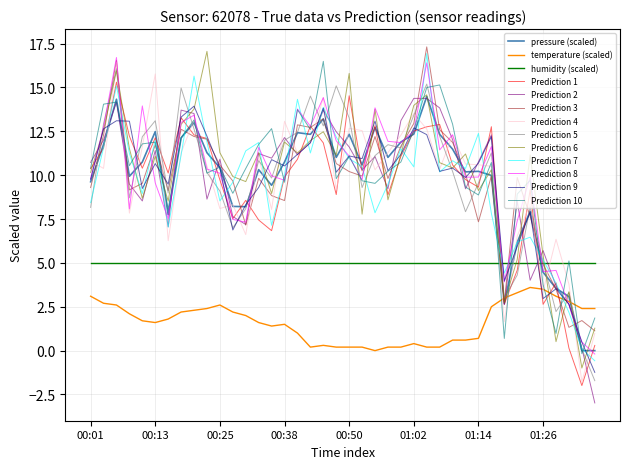

How many times do humidity (scaled) and pressure (scaled) cross each other?

3